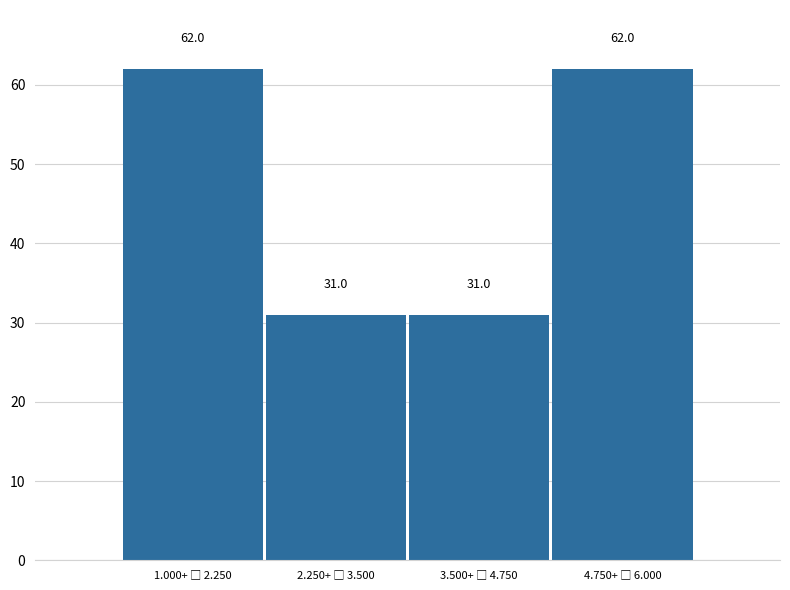

Reading left to right, extract all data points from this chart.

62	31	31	62